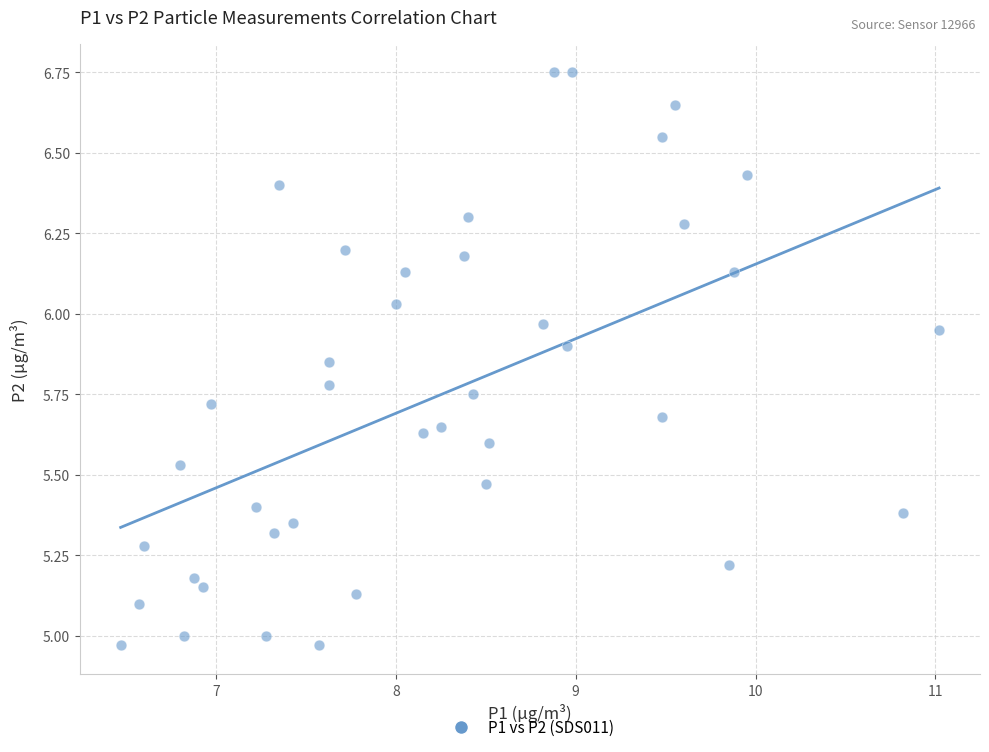

What is the range of Y values (max minus min)?

1.8